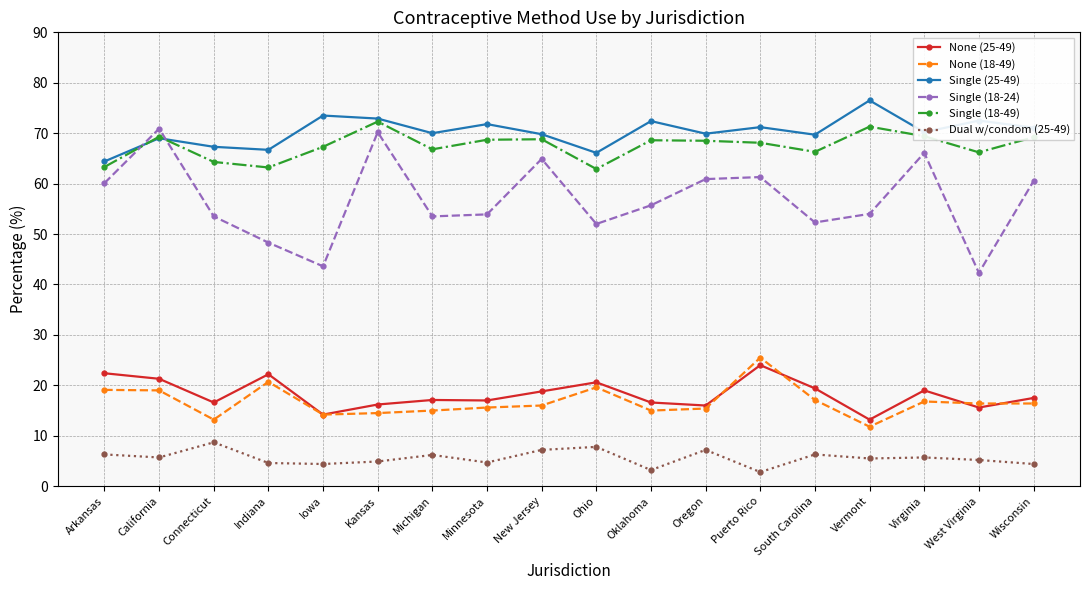

List the series in order of their peak value, lowest first.

Dual w/condom (25-49), None (25-49), None (18-49), Single (18-24), Single (18-49), Single (25-49)